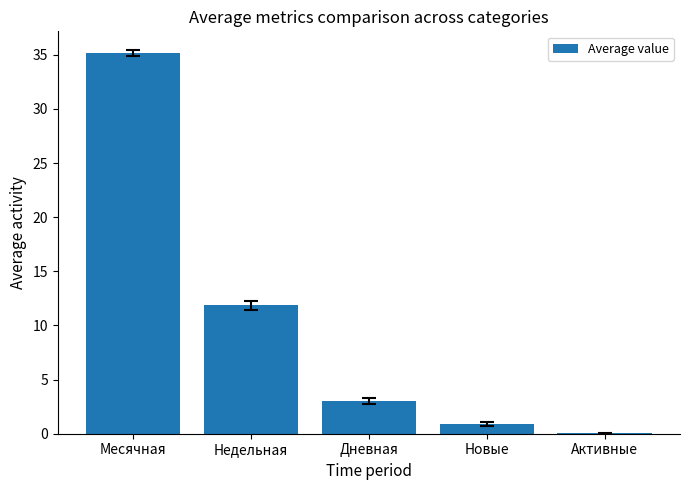

What is the sum of the values at Дневная and Недельная?

14.9